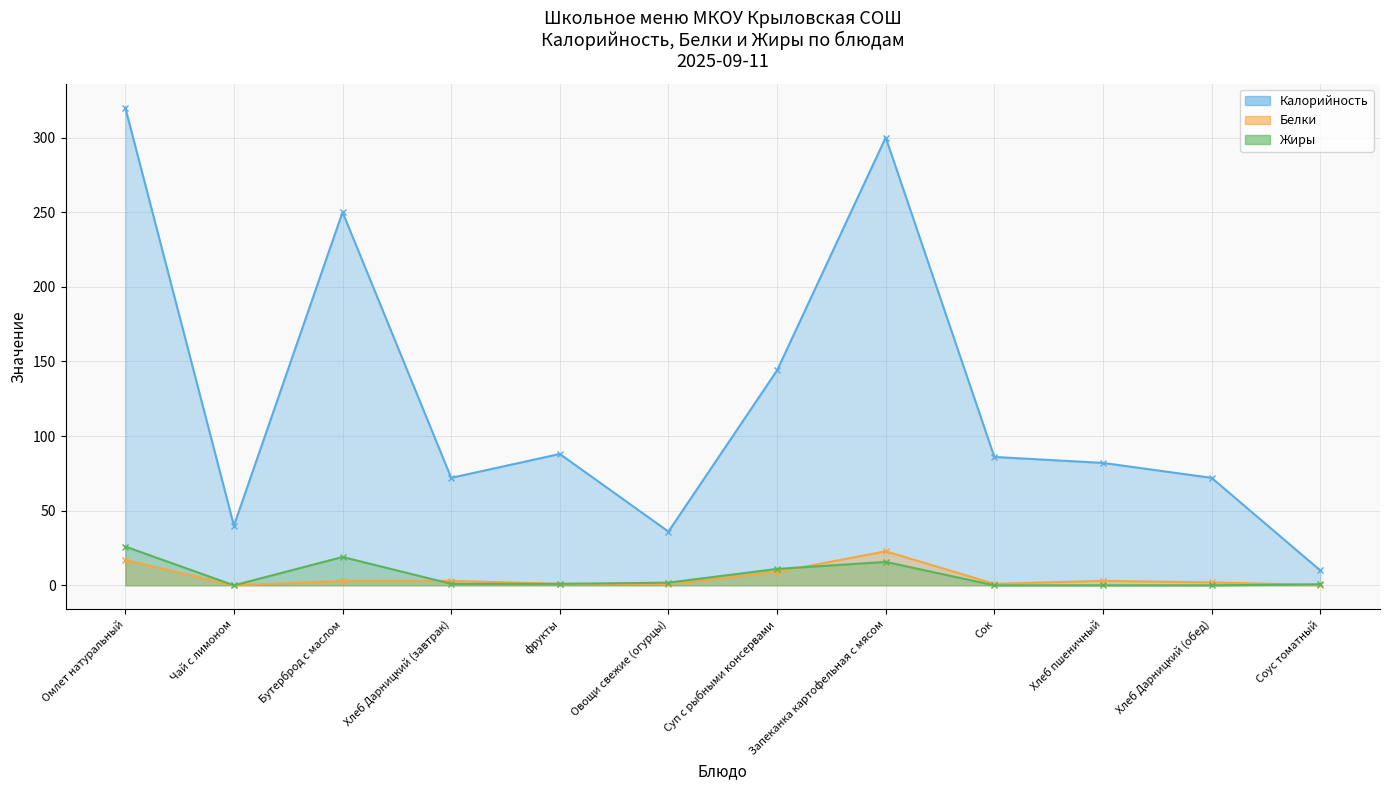

Where is Жиры nearest to the value 13?

Суп с рыбными консервами